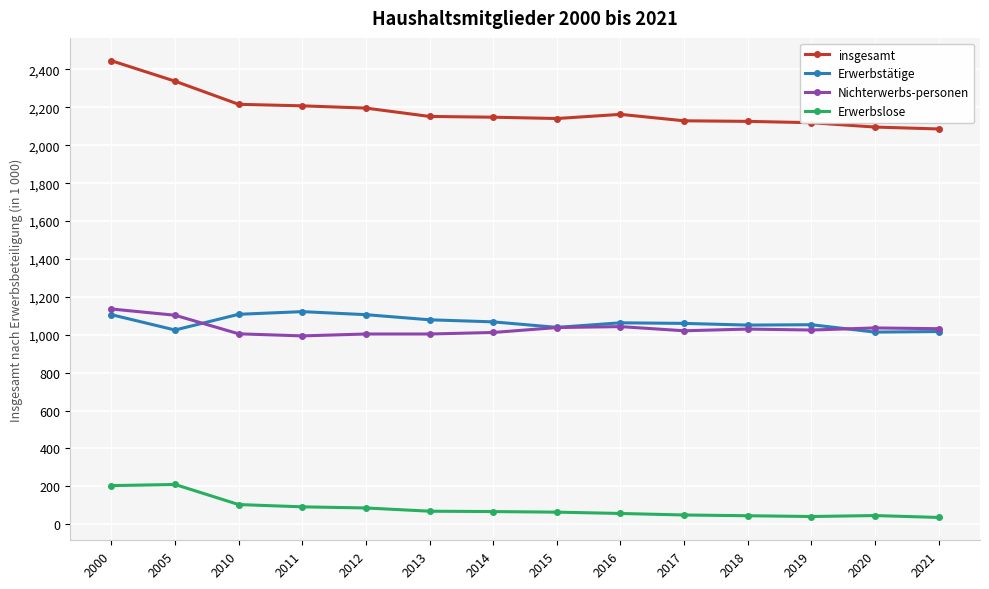

How many series are shown in this chart?

4